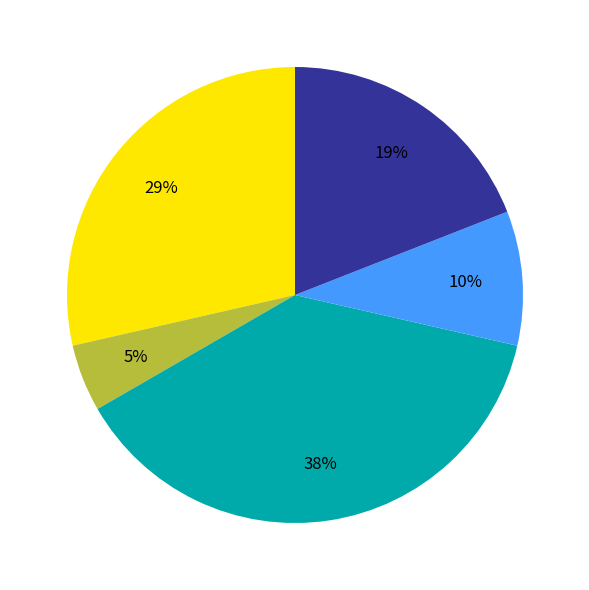

To the nearest percent, what is the difference between the largest and smallest slice percentages?

33%